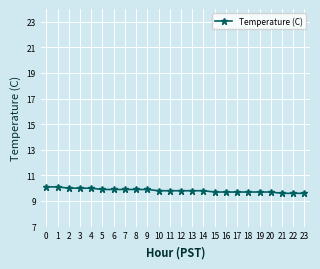

What is the average value?

9.8